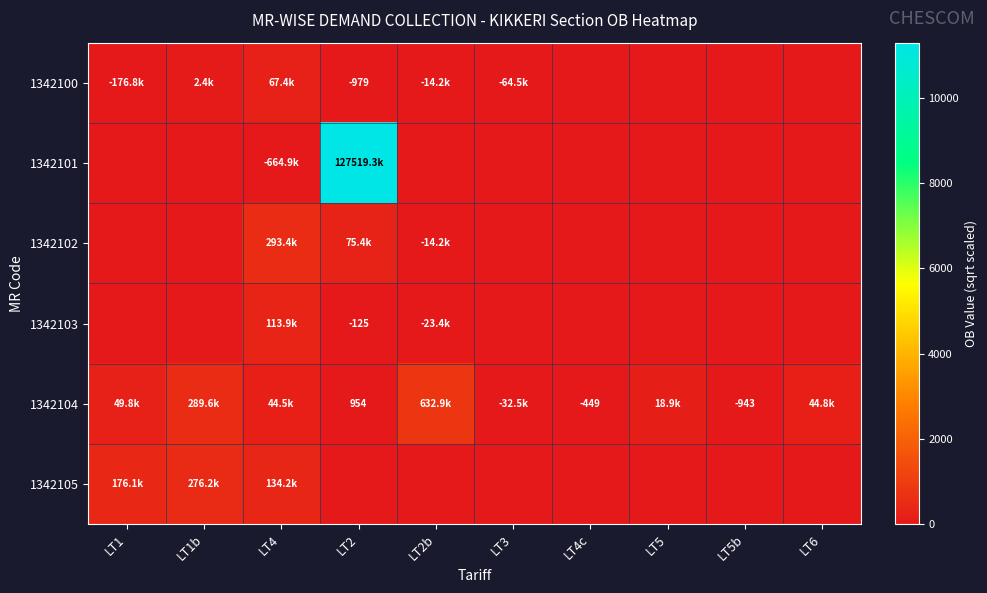

How many data points in 1342105 are above 0?

3